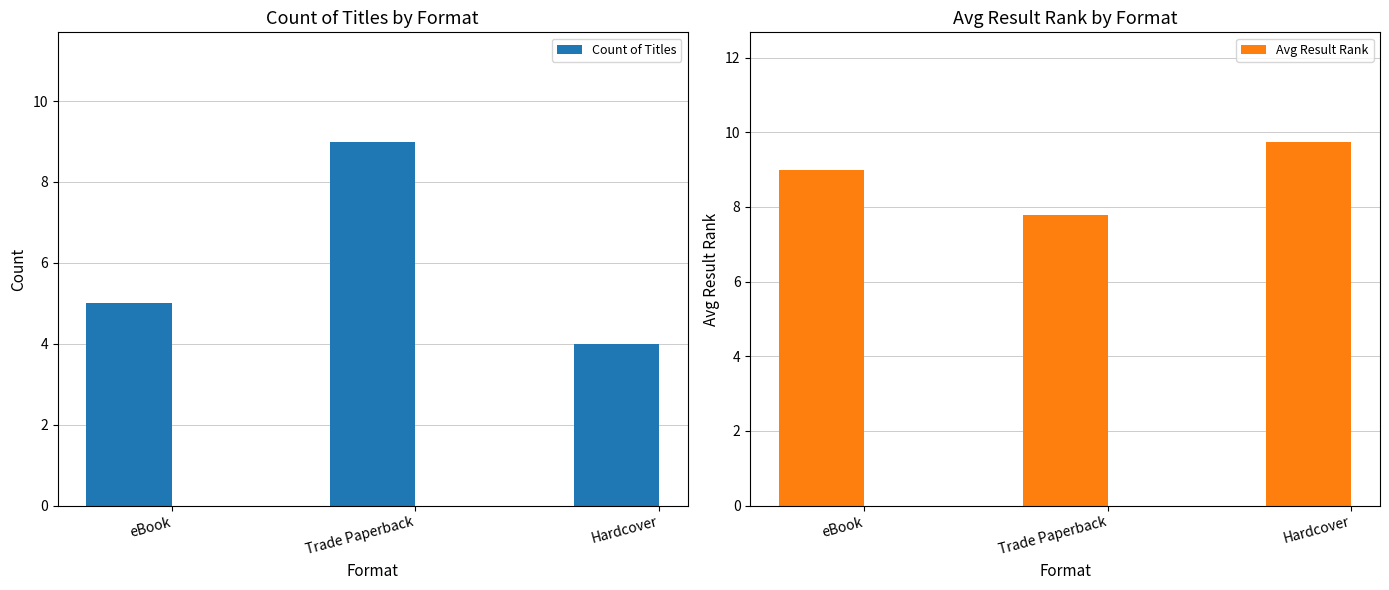

What is the difference between the maximum and minimum values in the Count of Titles series?

5